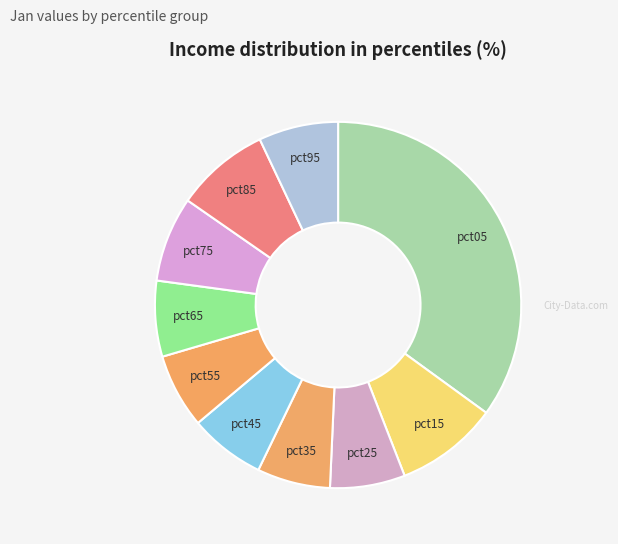

Is the sum of pct15 and pct55 greater than half?

No